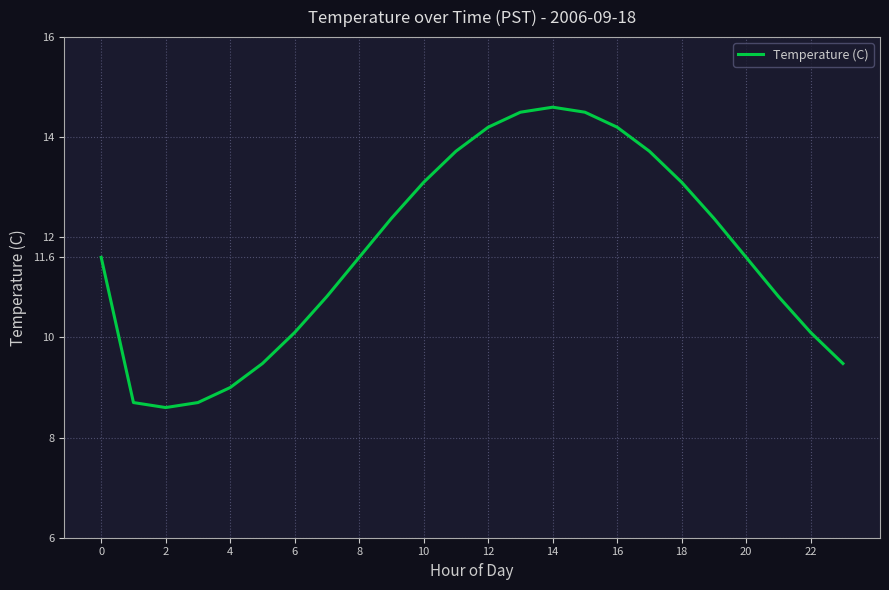

What is the difference between the maximum and minimum values?

6.0